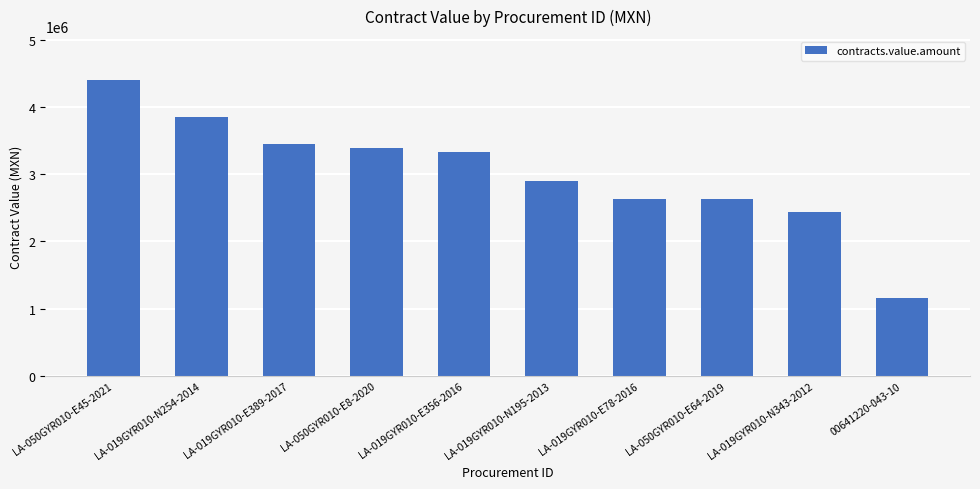

What is the value of the 4th bar from the left?

3399137.9